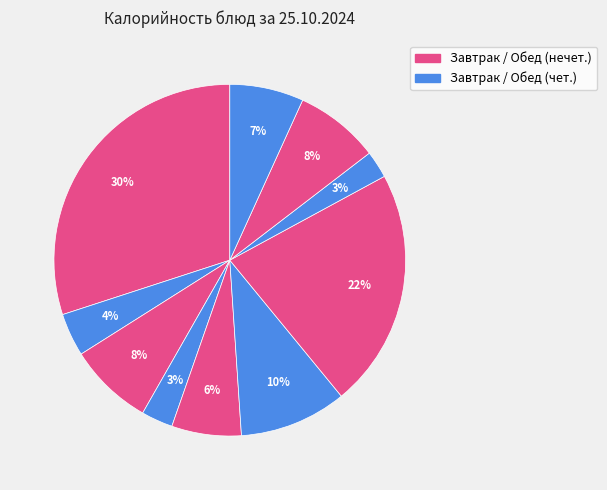

To the nearest percent, what is the difference between the largest and smallest slice percentages?

28%